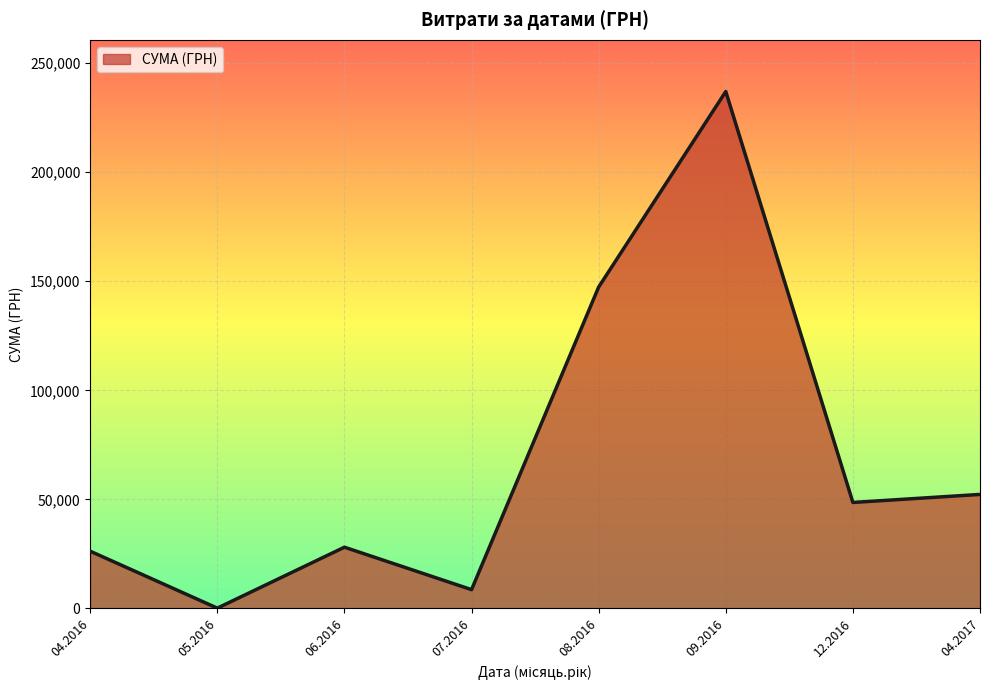

What is the difference between the maximum and minimum values?

236834.7